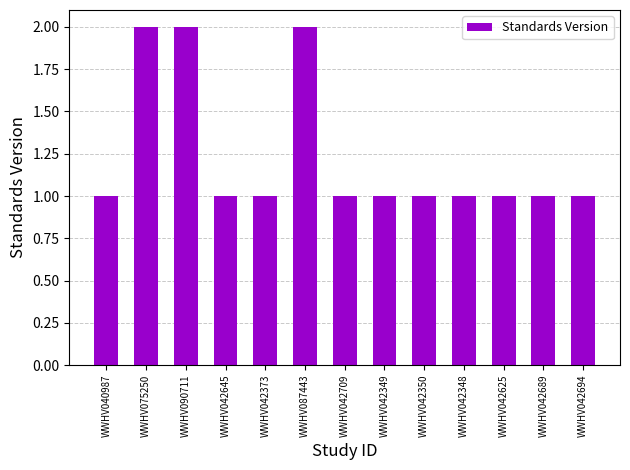

Count the number of categories in the chart.

13